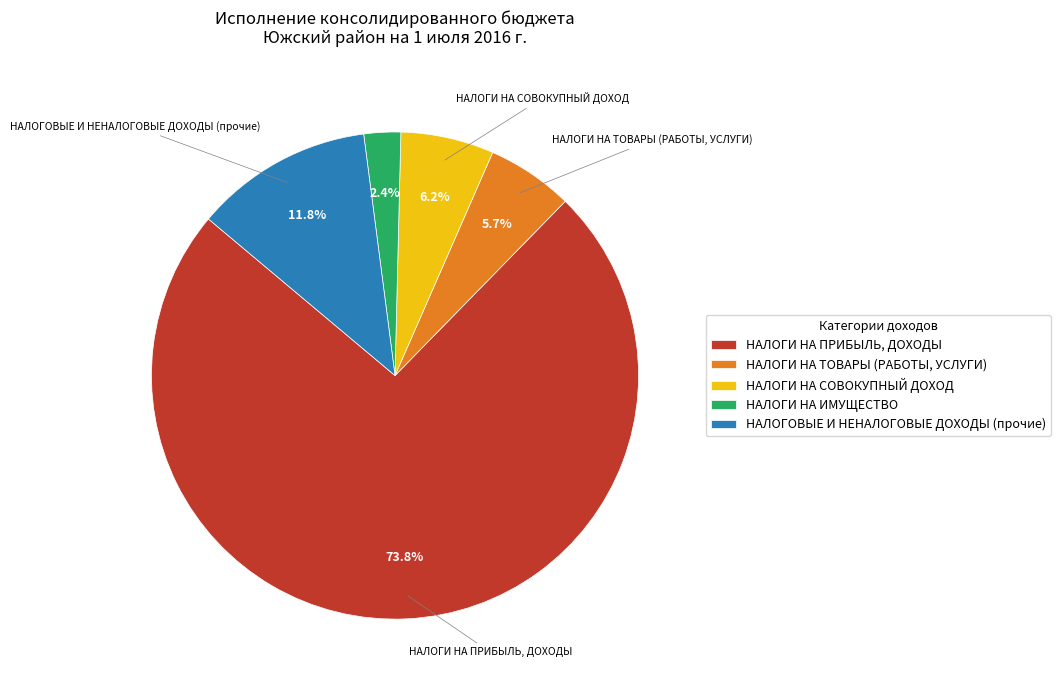

What is the majority slice?

НАЛОГИ НА ПРИБЫЛЬ, ДОХОДЫ